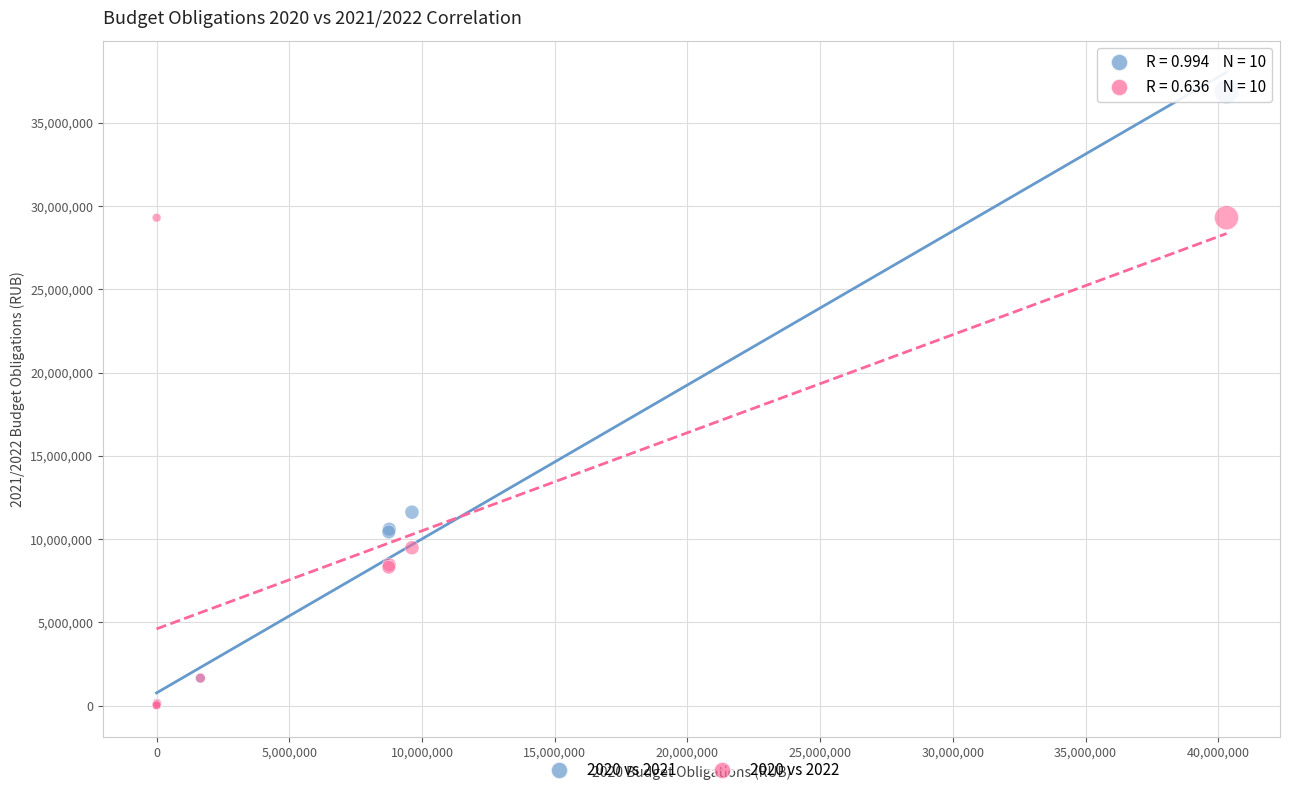

Which series has the largest Y range (max minus min)?

2020 vs 2021